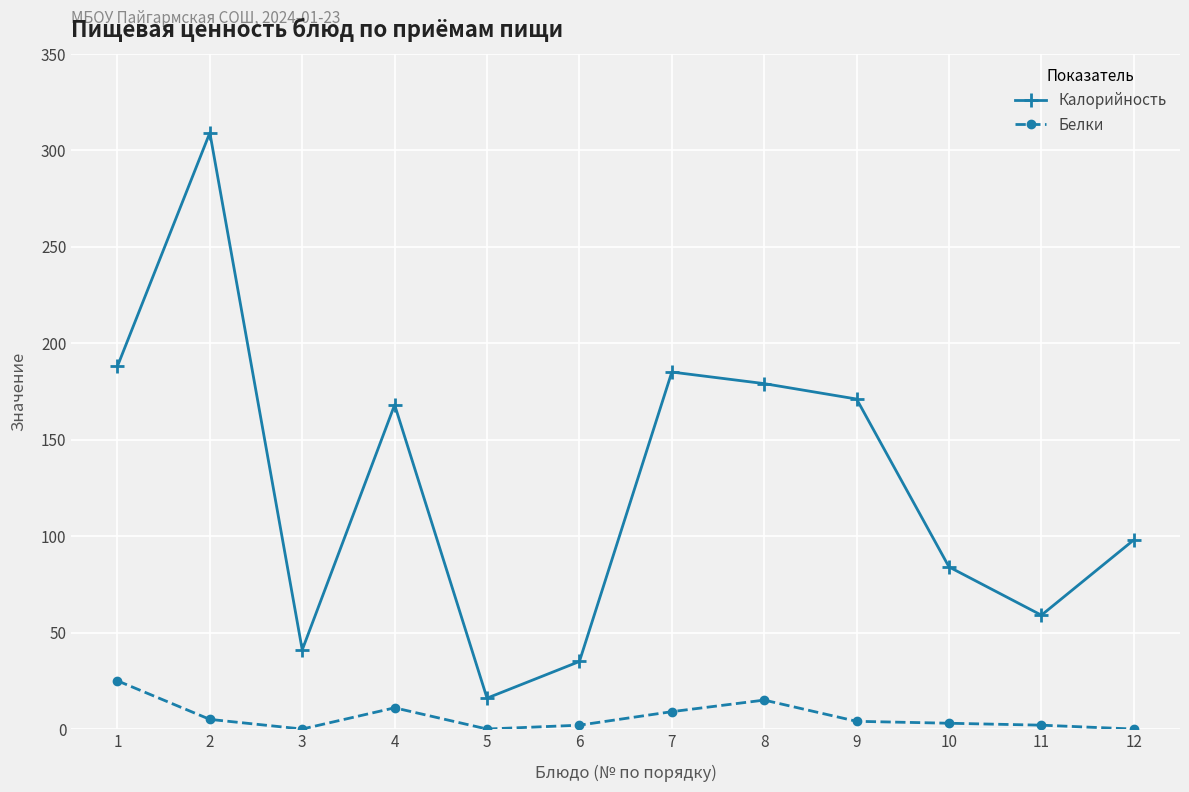

Which series changed the most between 6 and 7?

Калорийность